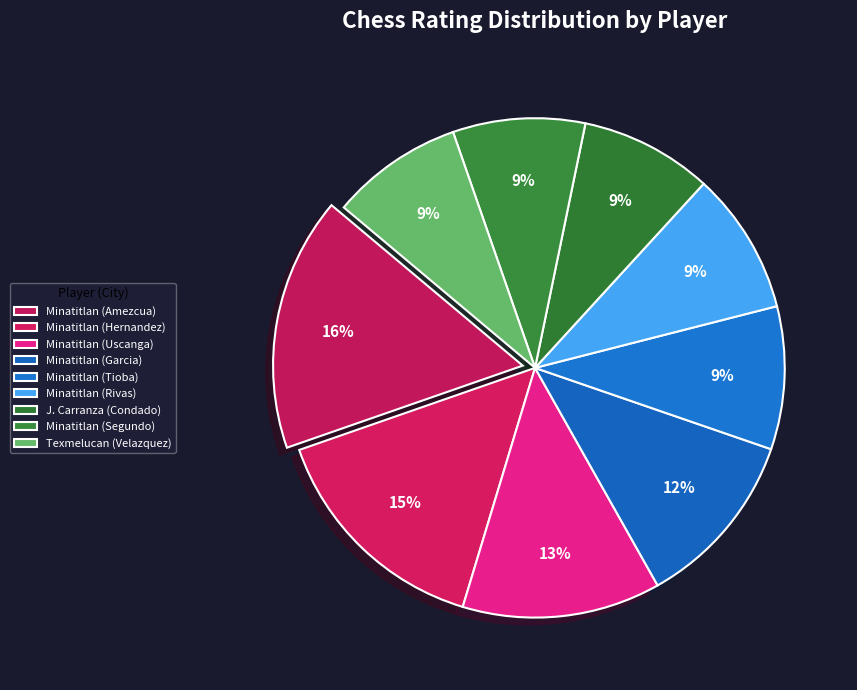

Is the sum of Minatitlan (Hernandez) and Minatitlan (Garcia) greater than half?

No